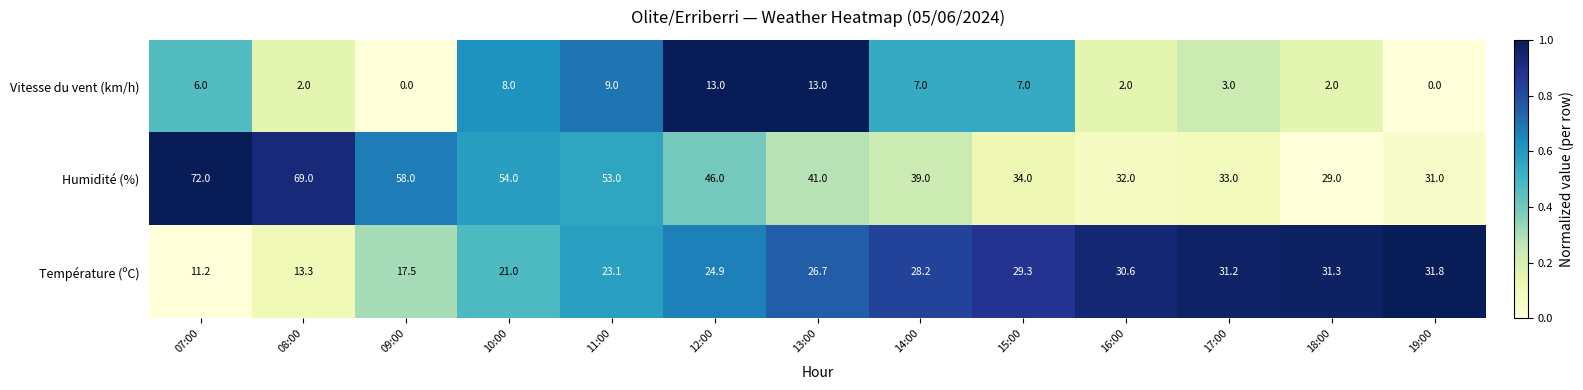

Count the number of categories in the chart.

13